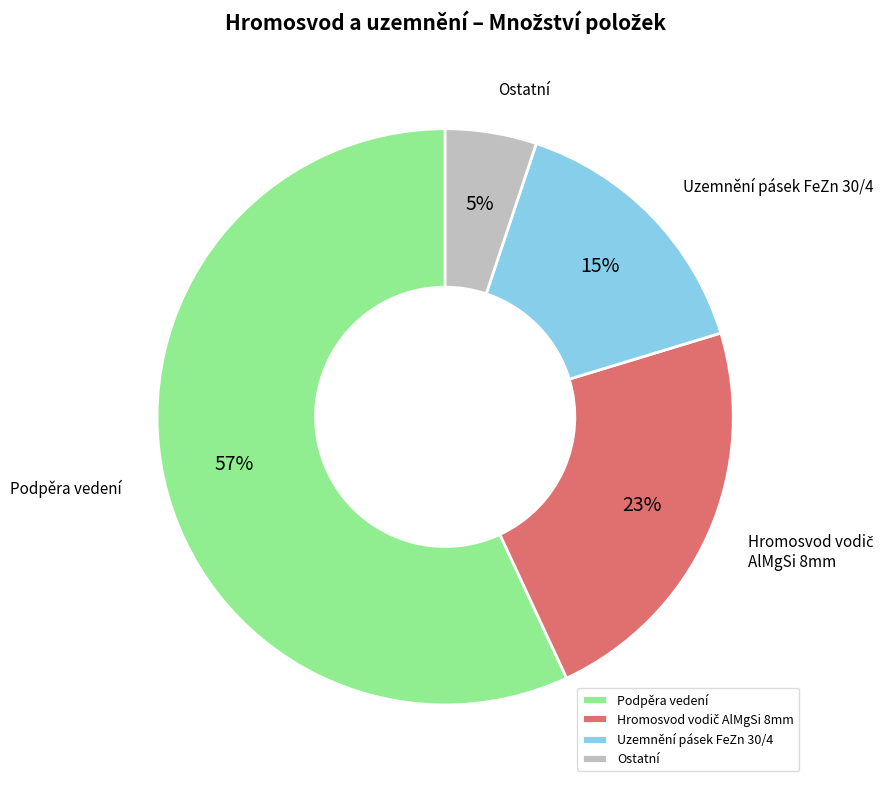

Is there a majority slice in this chart?

Yes